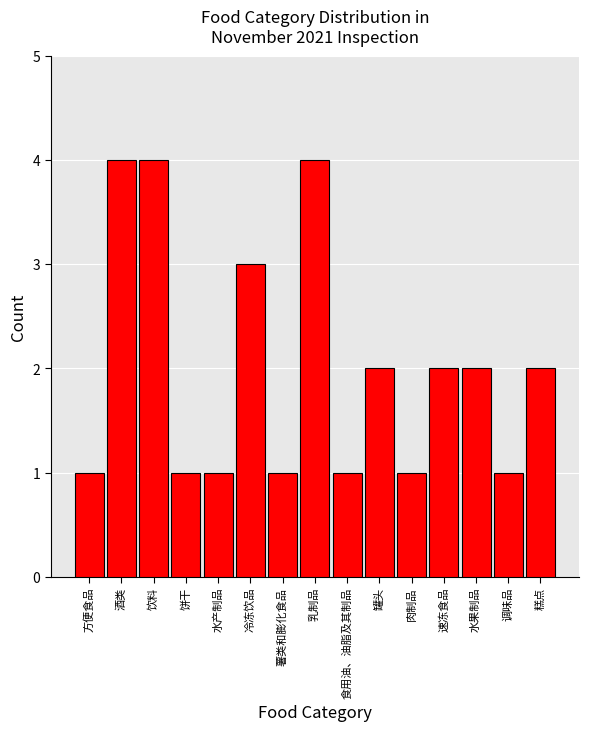

Reading left to right, list all the values displayed in this chart.

方便食品=1	酒类=4	饮料=4	饼干=1	水产制品=1	冷冻饮品=3	薯类和膨化食品=1	乳制品=4	食用油、油脂及其制品=1	罐头=2	肉制品=1	速冻食品=2	水果制品=2	调味品=1	糕点=2